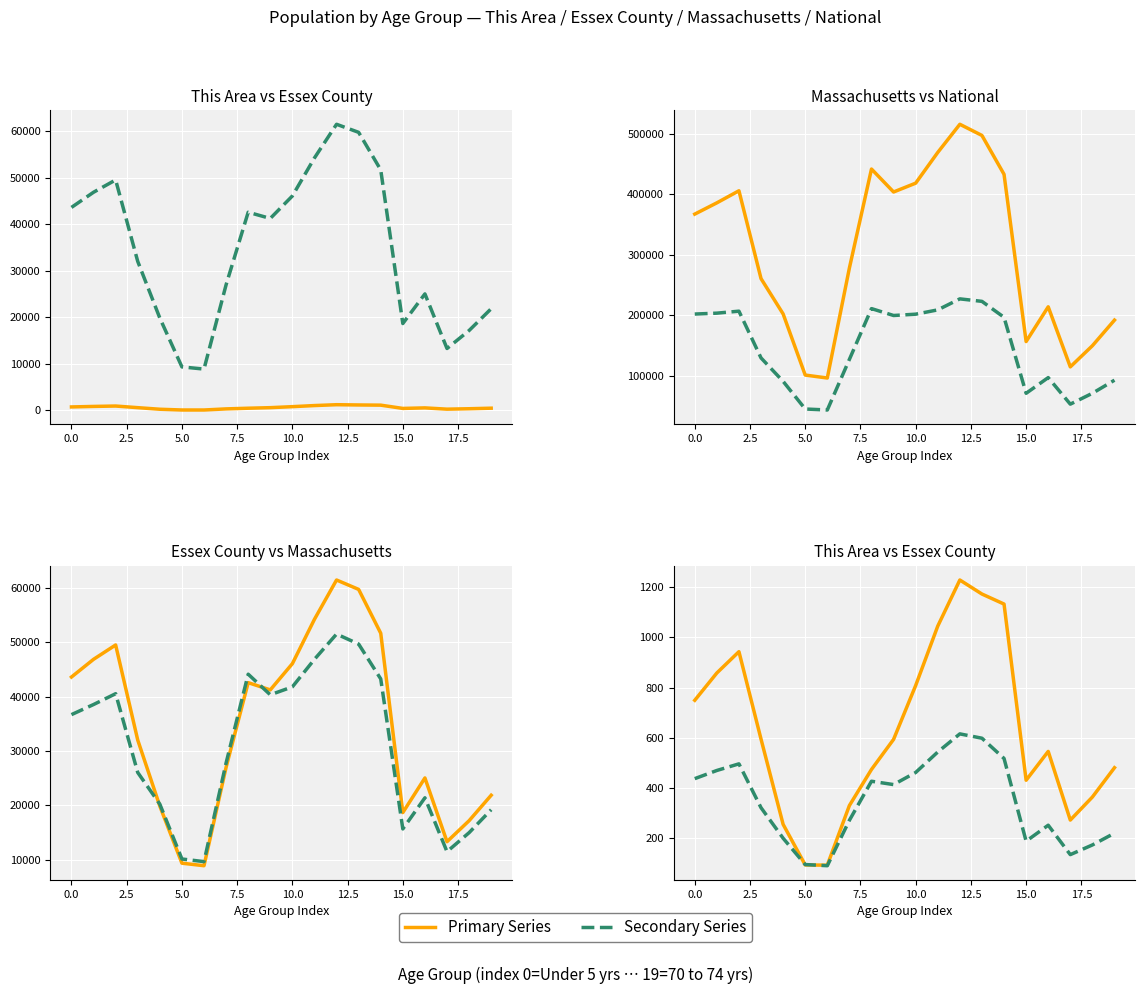

What is the value of the Massachusetts point at the 6th from the left?

101248.0